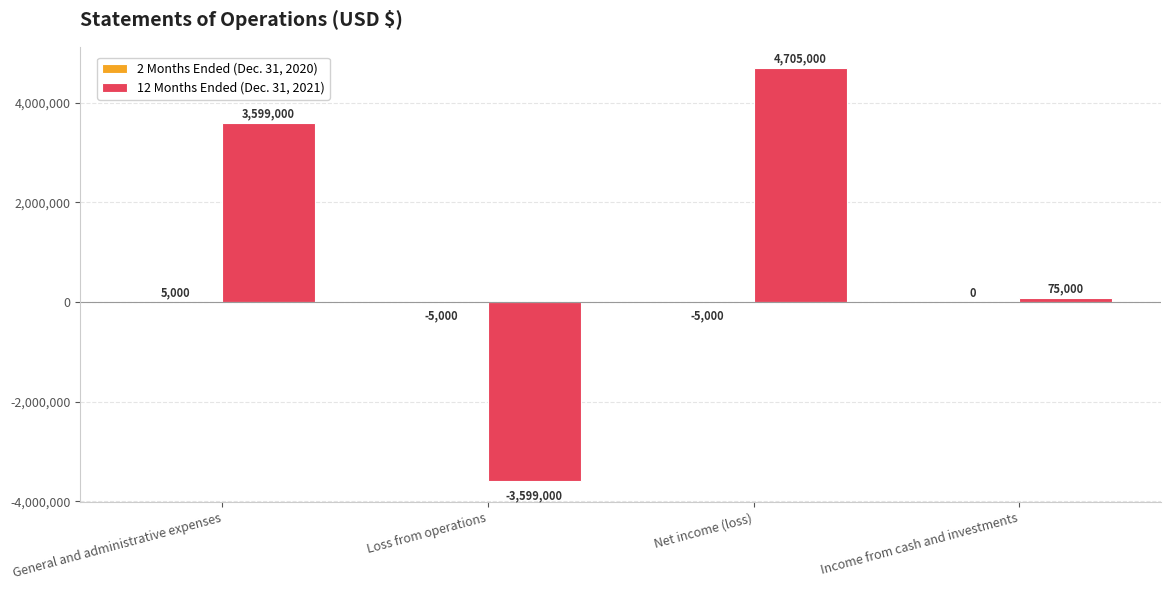

What is the sum of the 12 Months Ended (Dec. 31, 2021) values at Loss from operations and Net income (loss)?

1106000